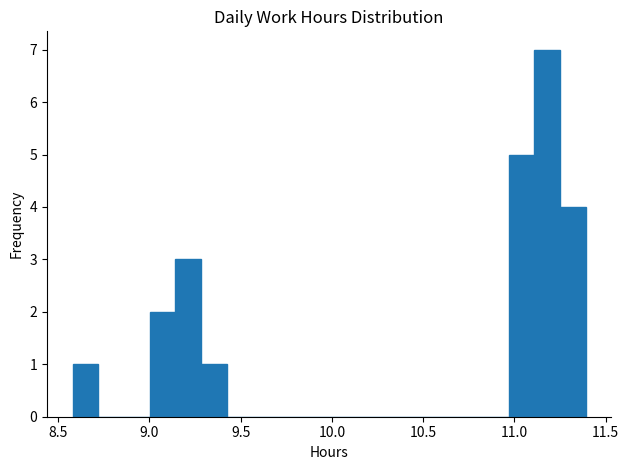

Read against the x-axis, roughly where is the centre of the tallest bar?

11.20